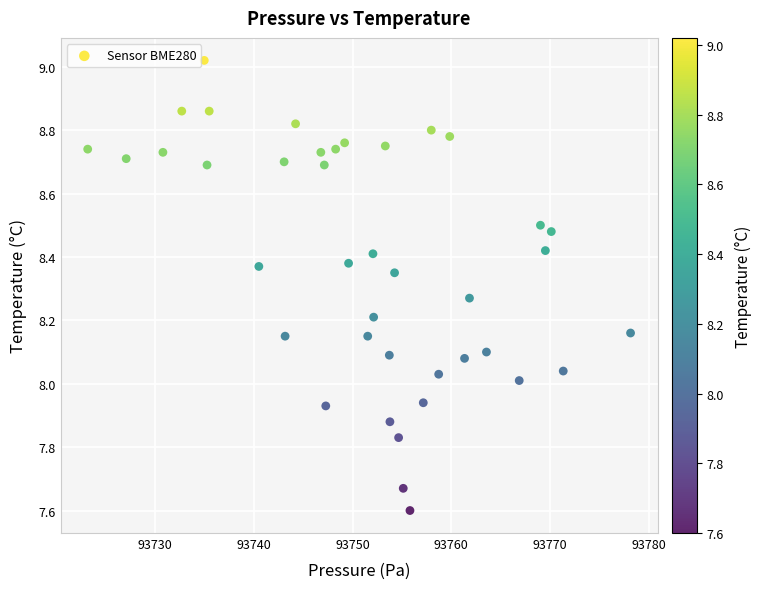

What is the range of X values (max minus min)?

55.0